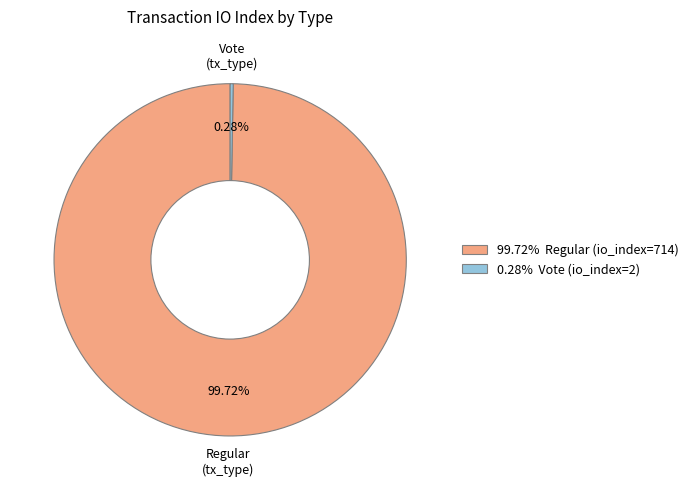

To the nearest percent, what is the difference between the largest and smallest slice percentages?

99%